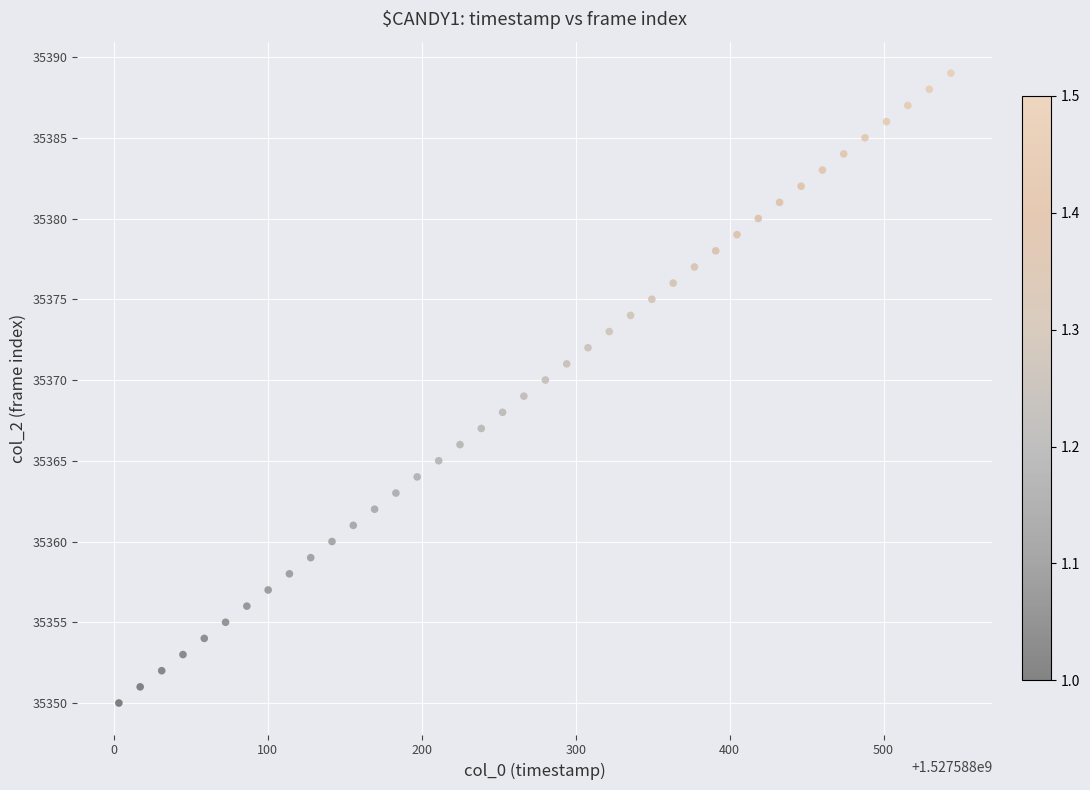

What is the range of Y values (max minus min)?

39